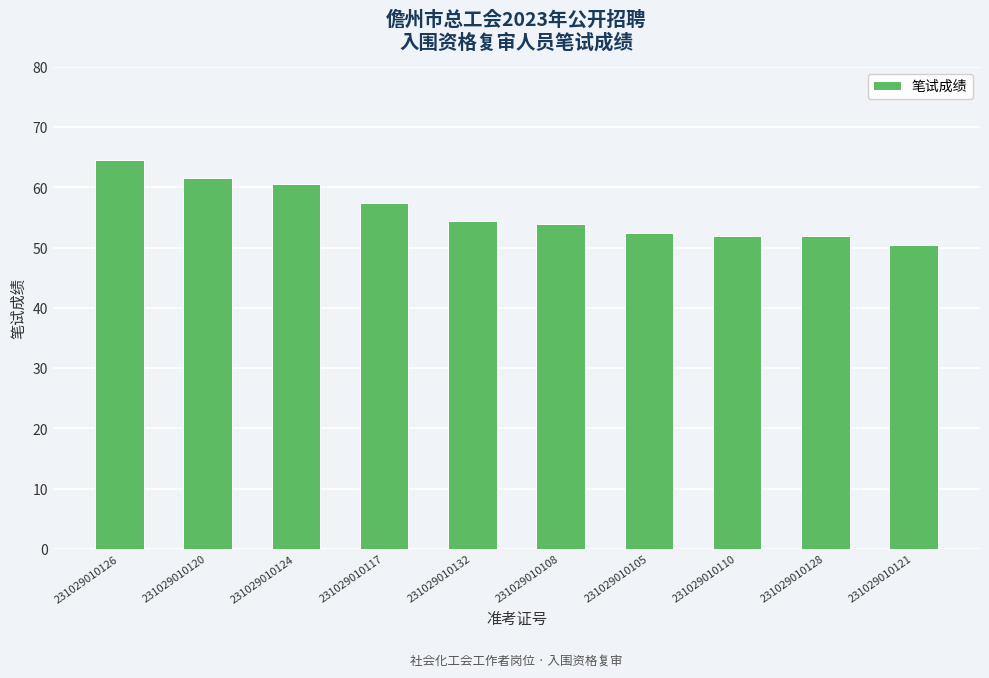

What is the approximate value at 231029010126?

64.5